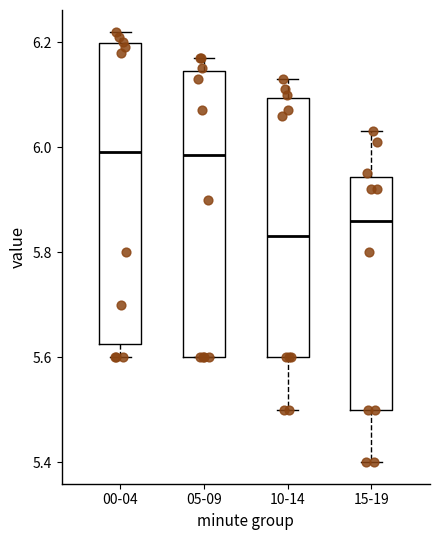

Where does the median line of the box for 00-04 sit on the y-axis? The values are not printed on the chart, so give them approximately, as read against the axis.

6.00